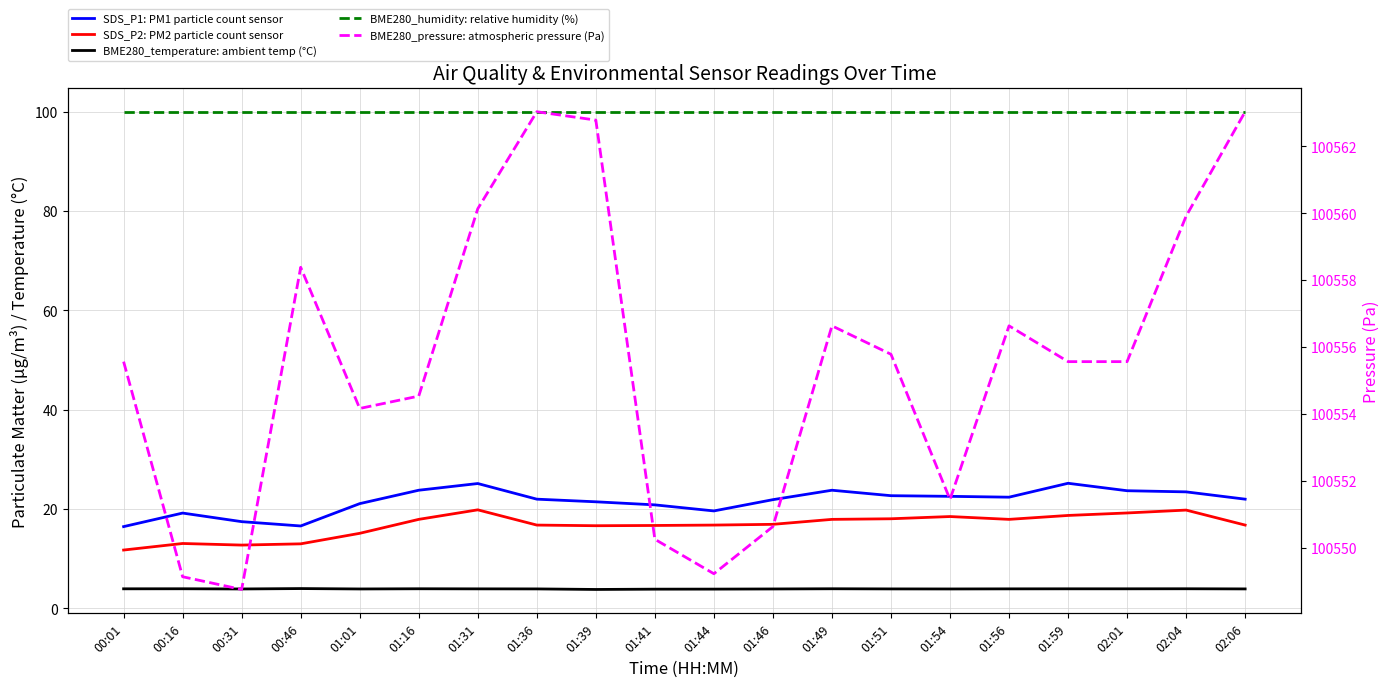

Is this an area chart (filled region under the line)?

No